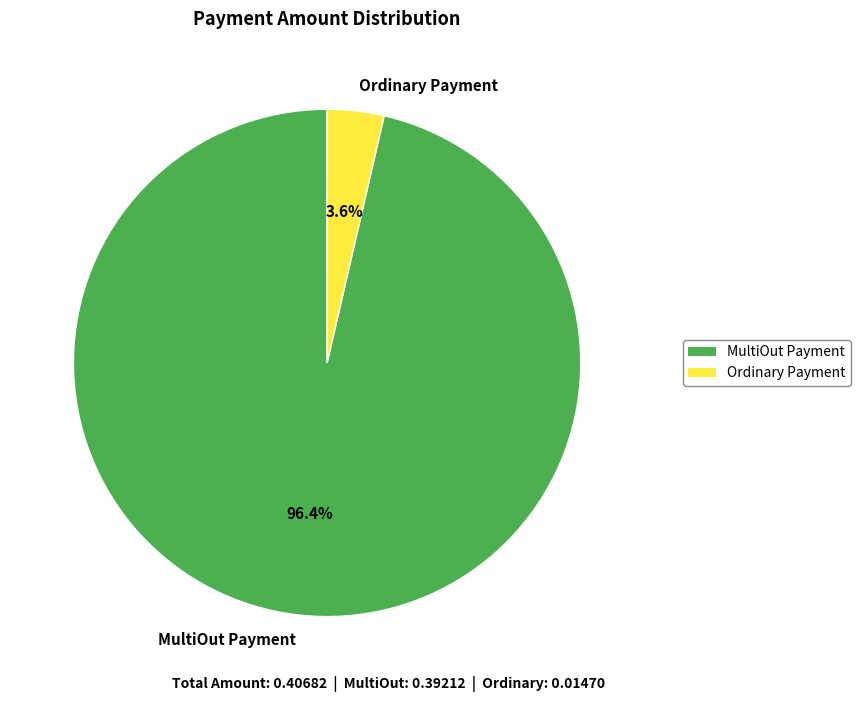

What percentage is the MultiOut Payment slice, to the nearest percent?

96%